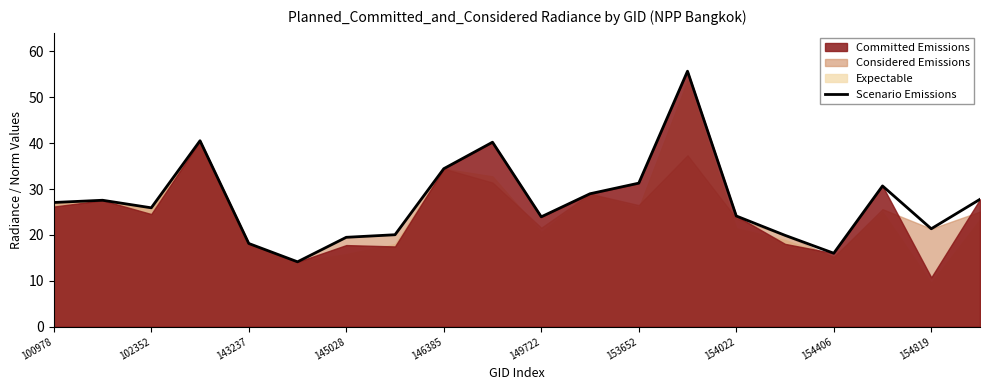

What is the lowest value of the Scenario Emissions series?

14.1